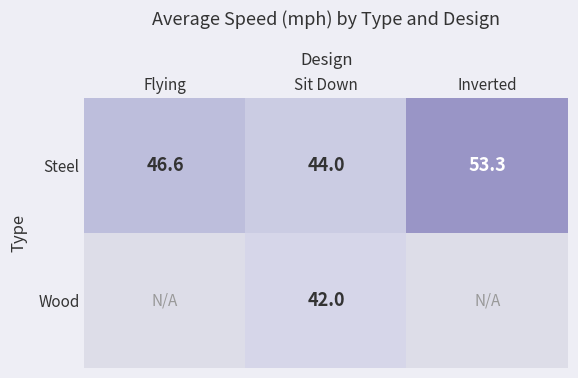

What is the difference between the maximum and minimum values in the Steel series?

9.3